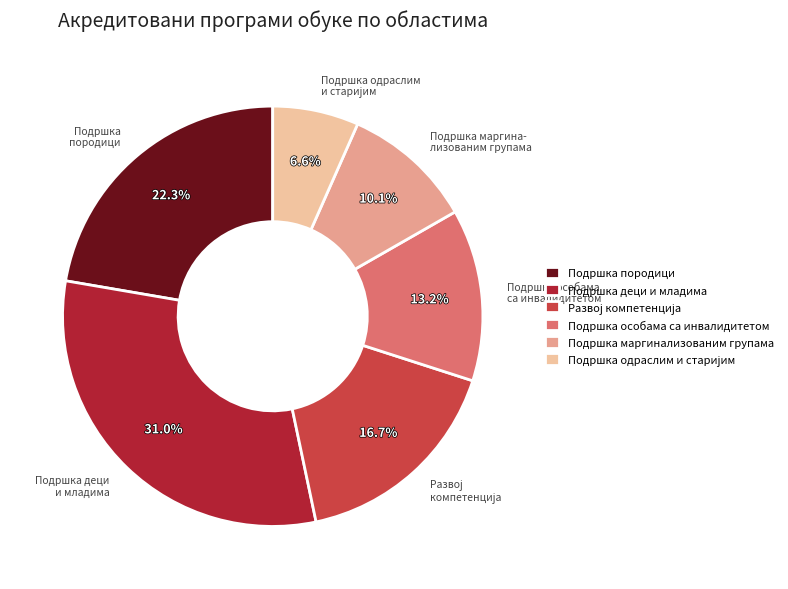

Count the number of slices in the pie.

6